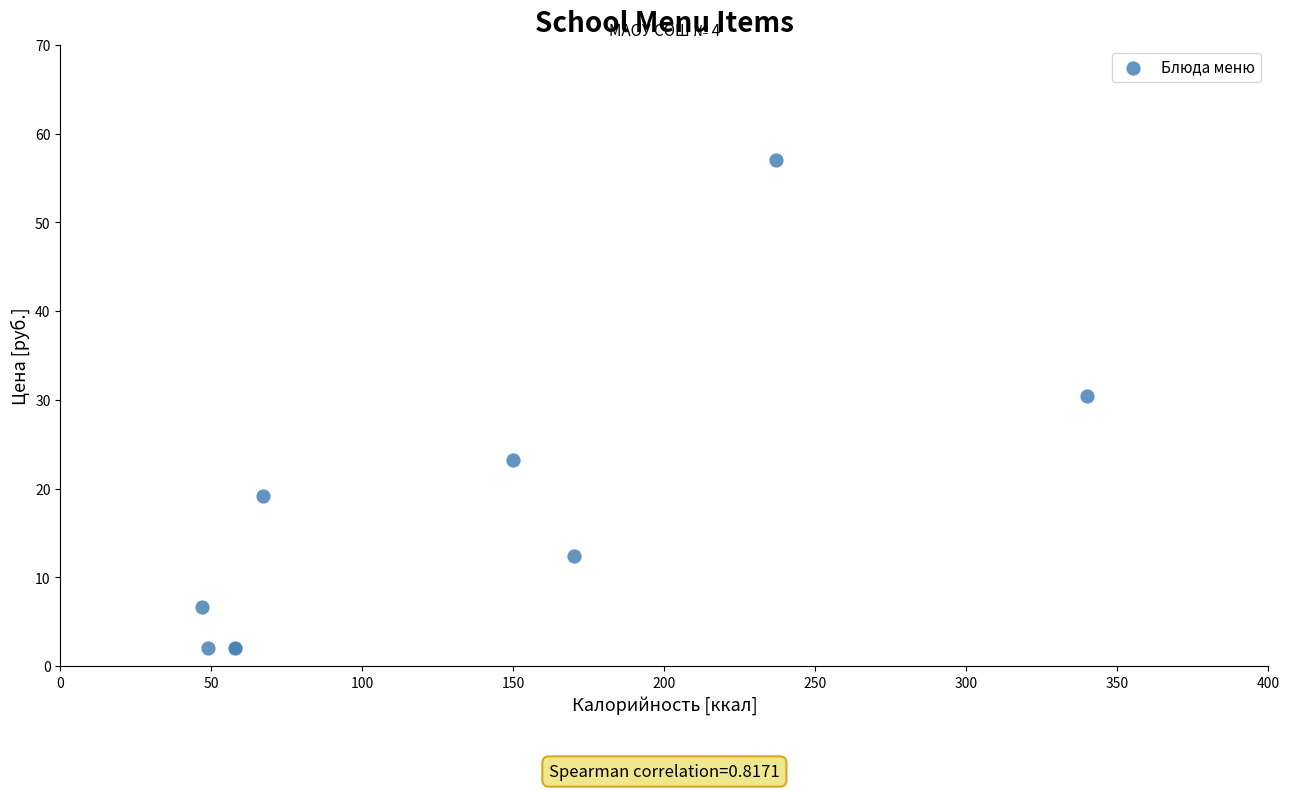

What Y value in the scatter plot is closest to 29?

30.4